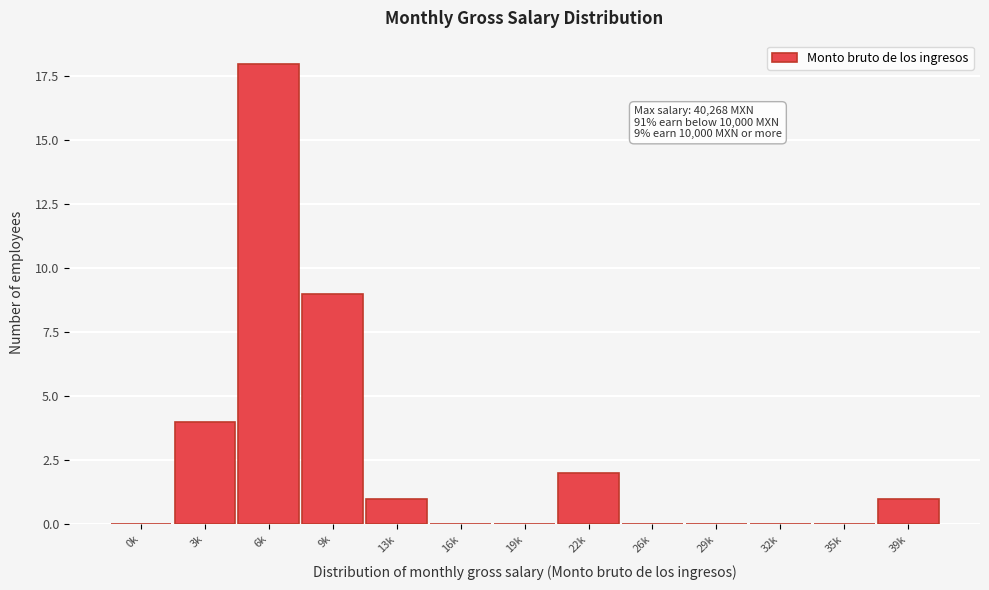

Reading left to right, extract all data points from this chart.

0k=0	3k=4	6k=18	9k=9	13k=1	16k=0	19k=0	22k=2	26k=0	29k=0	32k=0	35k=0	39k=1